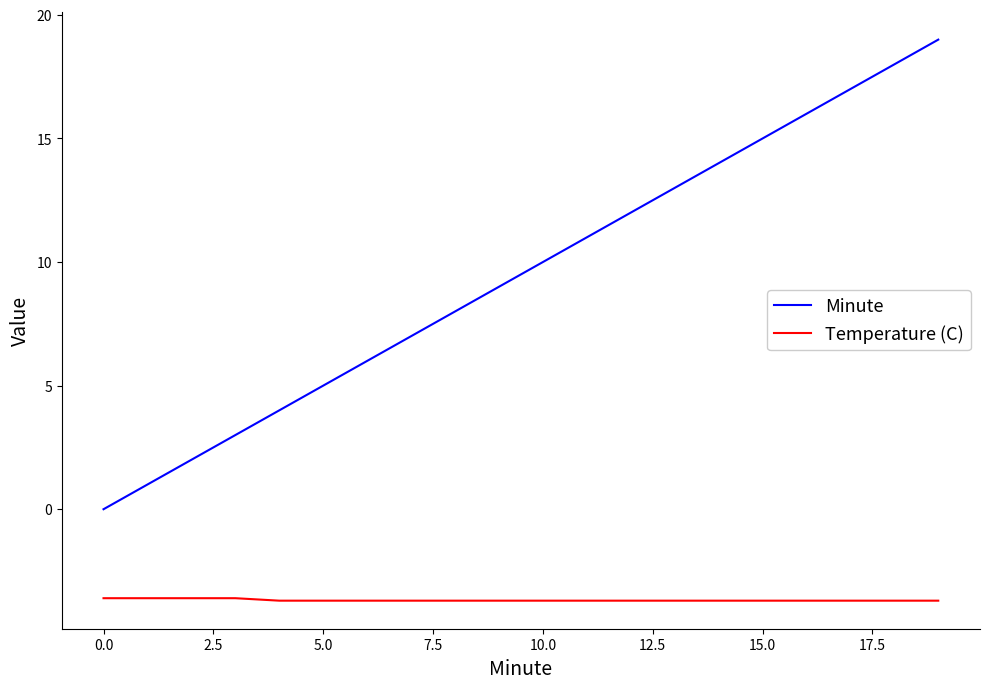

Reading left to right, transcribe all the data shown in this chart.

Minute: 0.0	1.0	2.0	3.0	4.0	5.0	6.0	7.0	8.0	9.0	10.0	11.0	12.0	13.0	14.0	15.0	16.0	17.0	18.0	19.0
Temperature (C): -3.6	-3.6	-3.6	-3.6	-3.7	-3.7	-3.7	-3.7	-3.7	-3.7	-3.7	-3.7	-3.7	-3.7	-3.7	-3.7	-3.7	-3.7	-3.7	-3.7